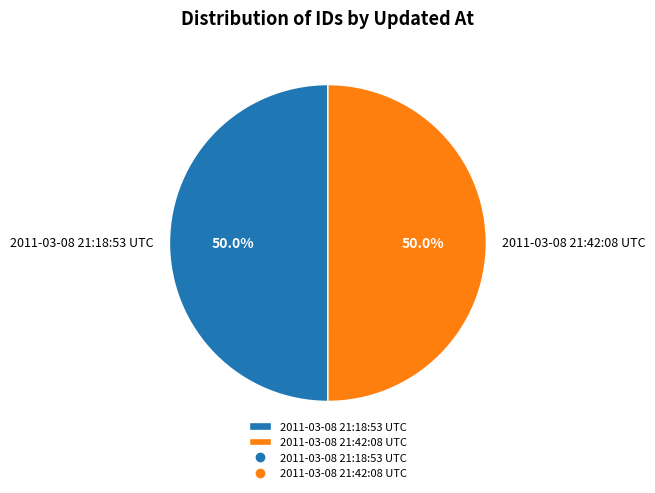

Combined, what portion of the pie is 2011-03-08 21:42:08 UTC and 2011-03-08 21:18:53 UTC?

100.0%